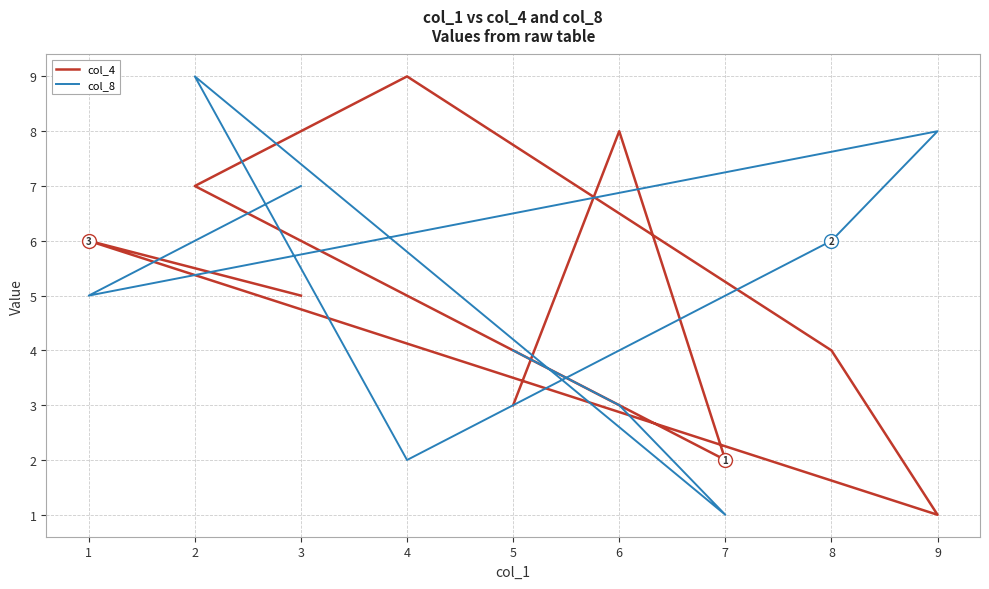

Which label corresponds to the smallest value in the chart?

9